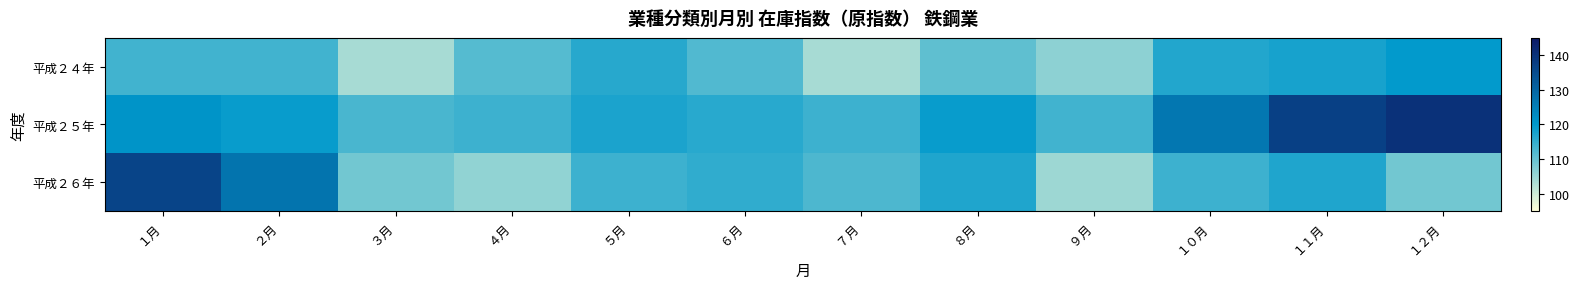

Rank the series by their maximum value, from highest to lowest.

平成２５年, 平成２６年, 平成２４年